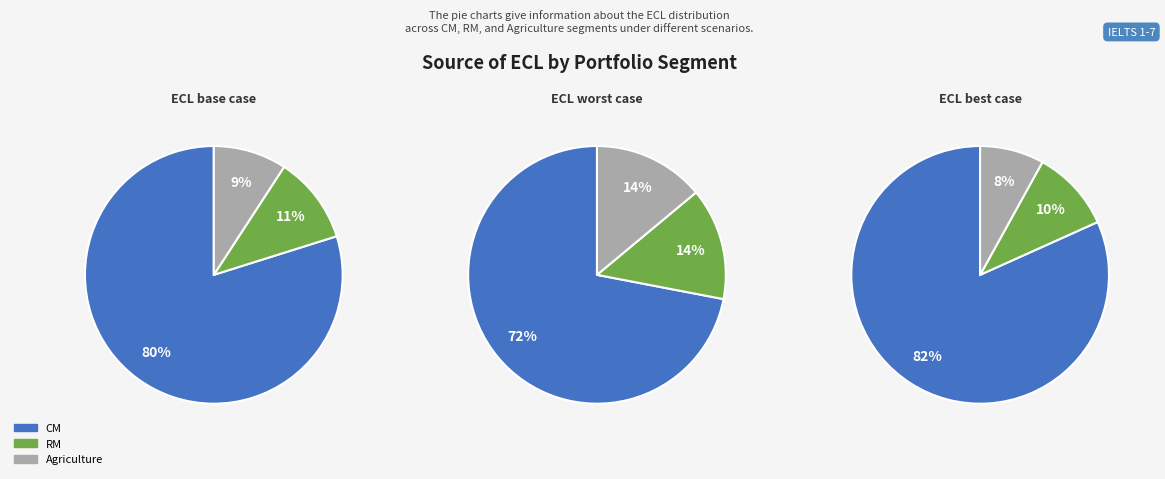

The RM slice represents 20% of the pie. True or false?

False